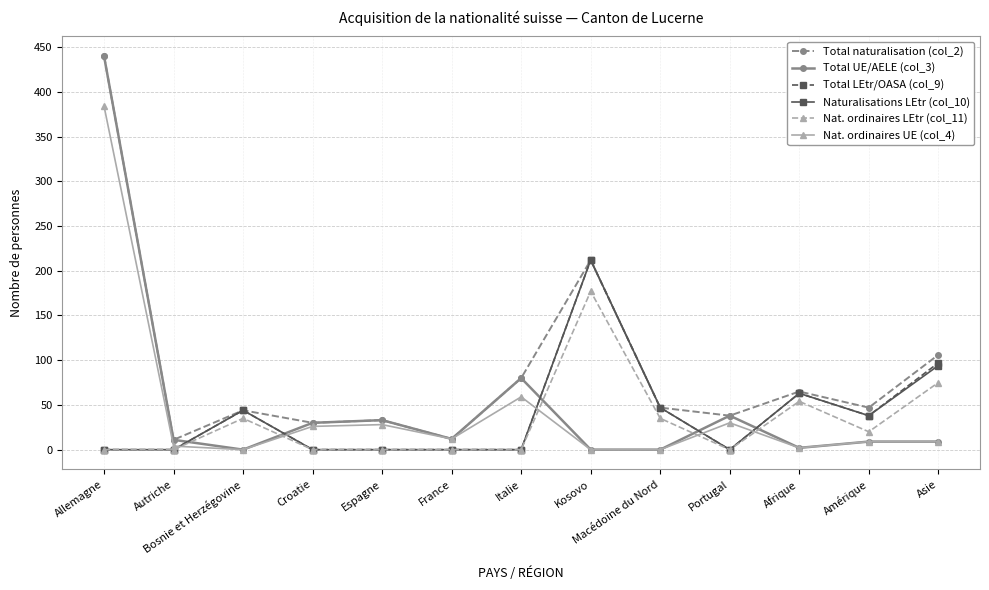

What is the minimum value for Total naturalisation (col_2)?

11